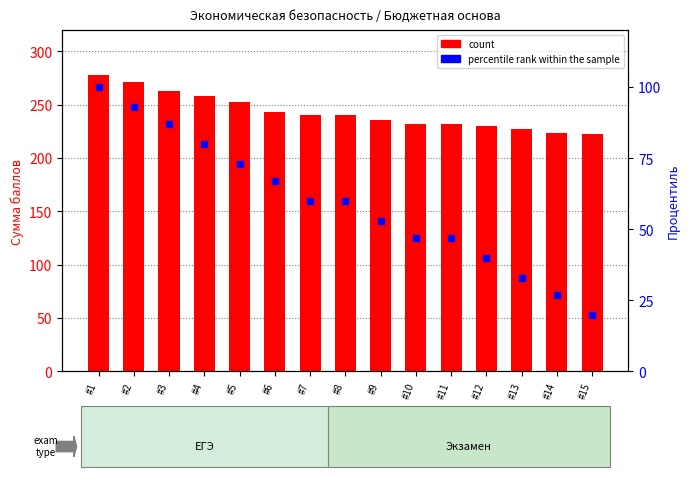

What is the difference between the maximum and minimum values in the percentile rank within the sample series?

80